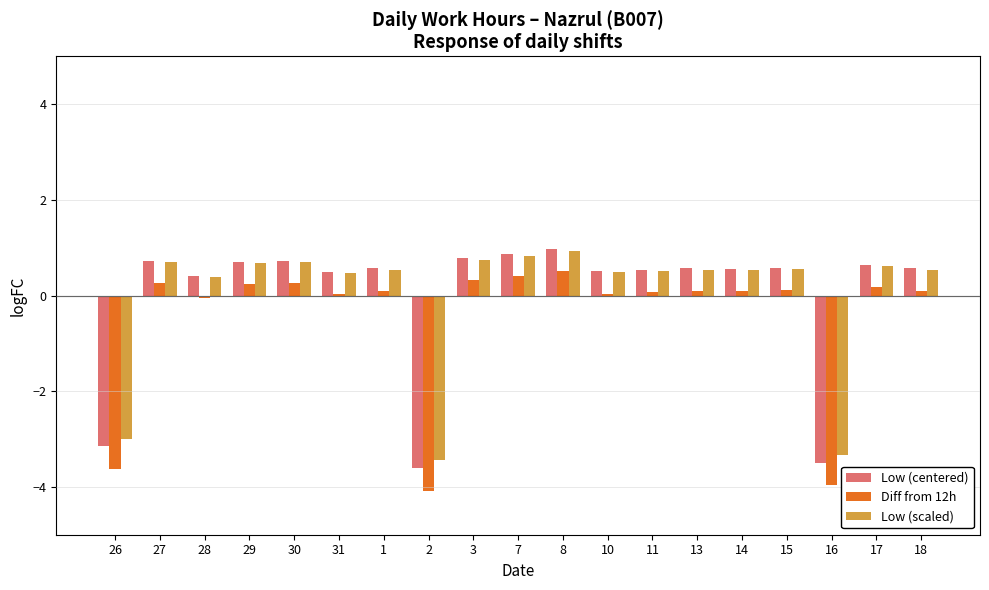

Is it true that Diff from 12h equals -6.6 at 2?

False